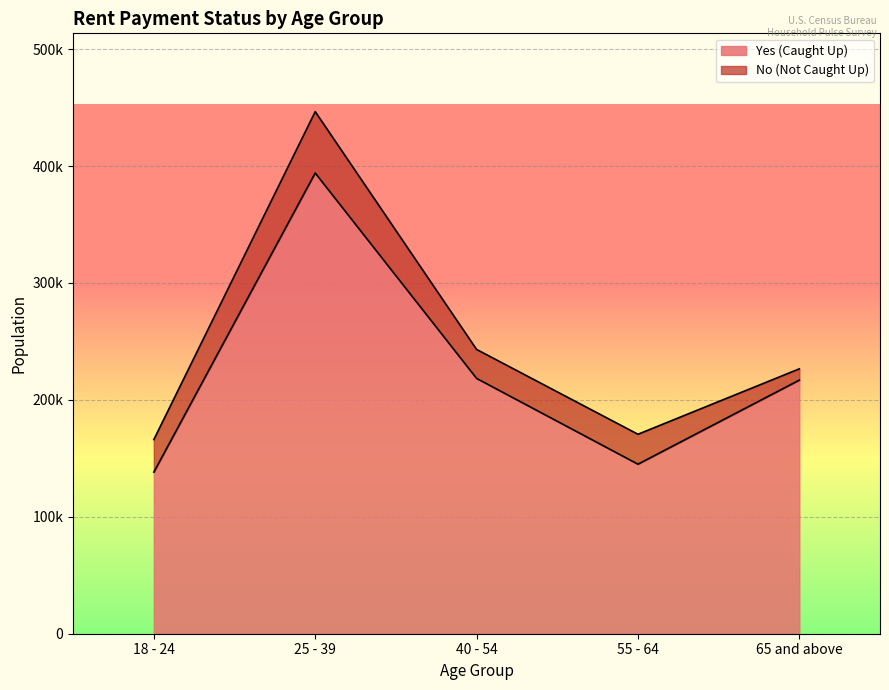

What is the sum of all values?

1112448